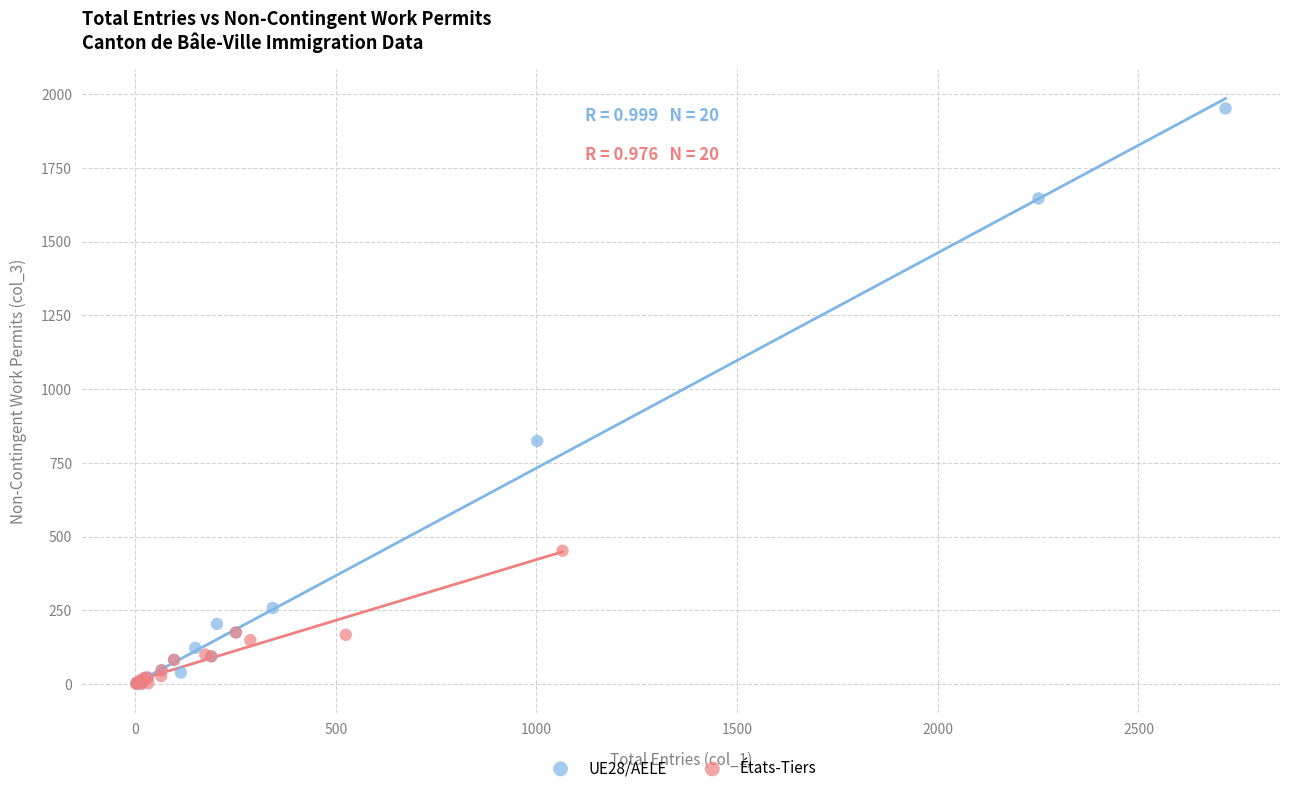

Which series reaches the maximum Y coordinate?

UE28/AELE